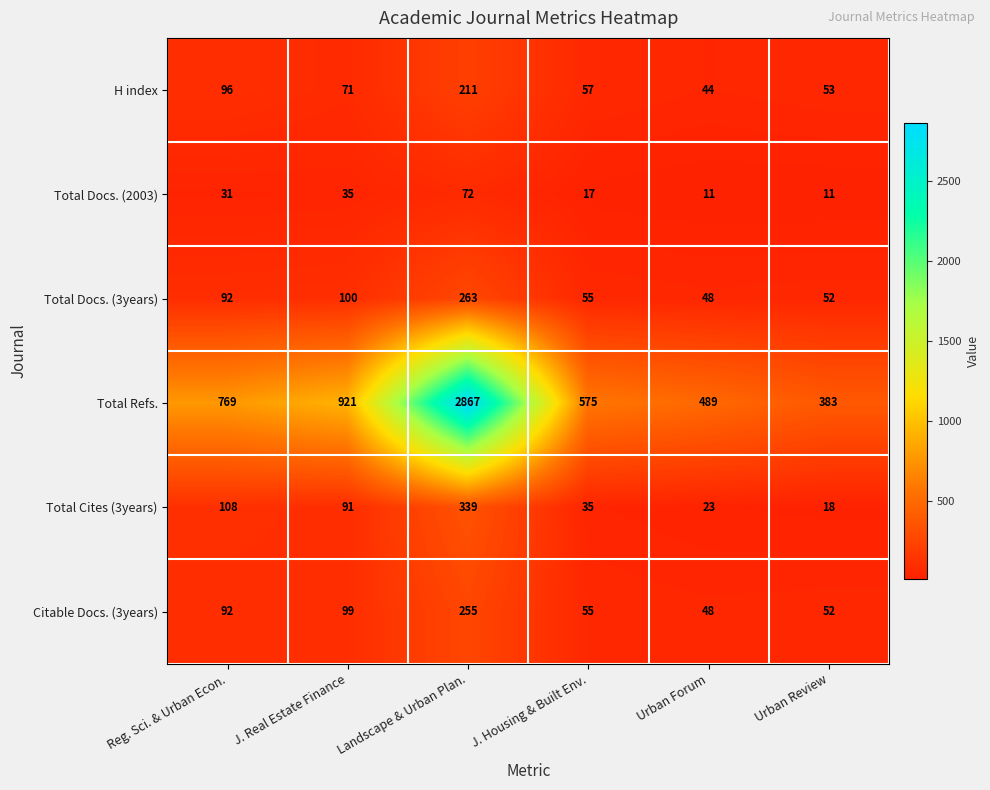

Which label corresponds to the largest value in the chart?

Landscape & Urban Plan.